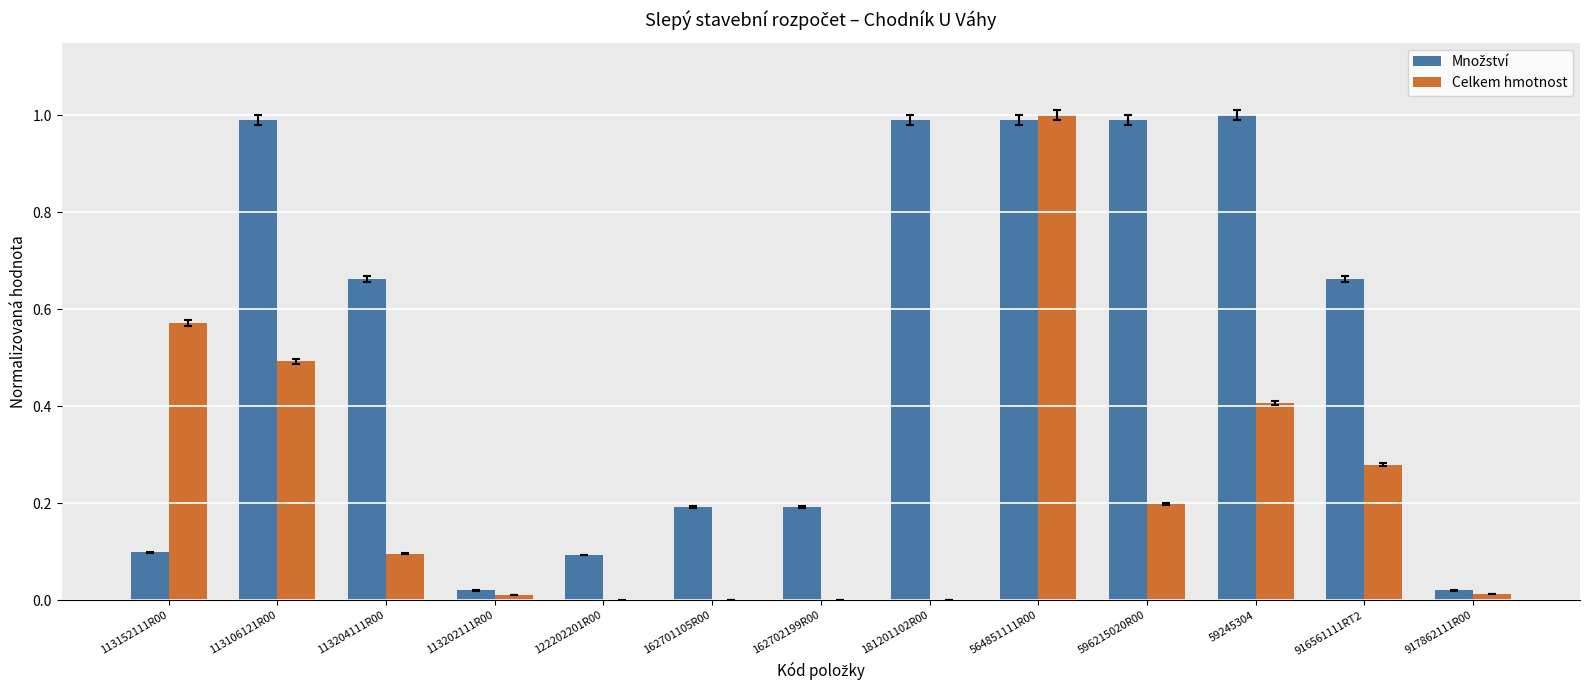

Are the bars horizontal?

No